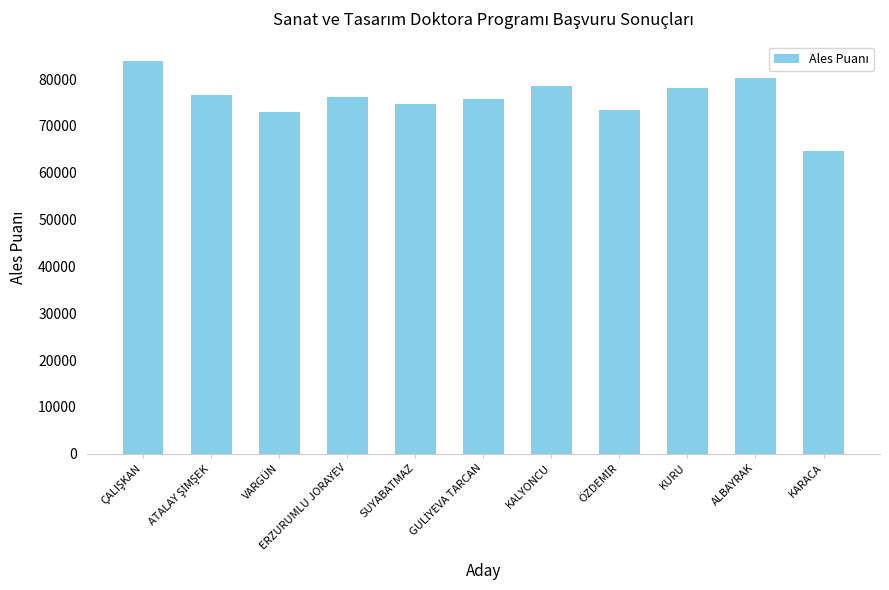

What is the change in value from KURU to KARACA?

-13468